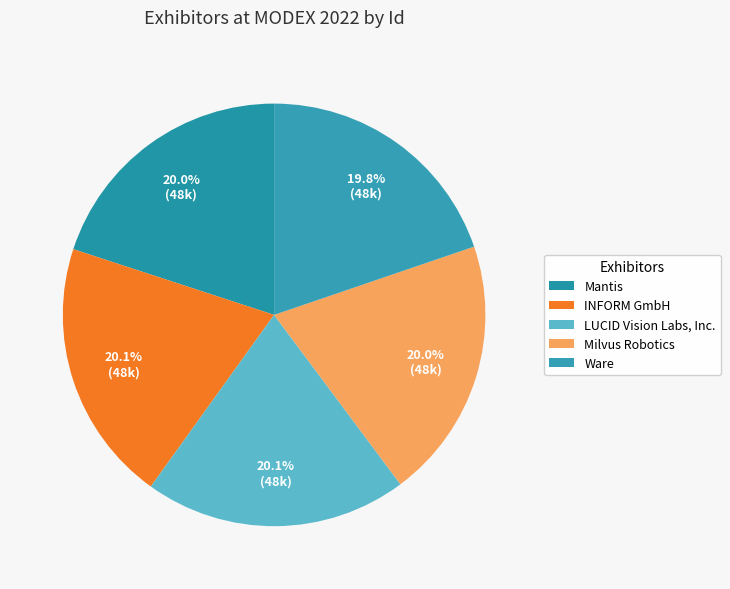

How many segments does this pie chart have?

5